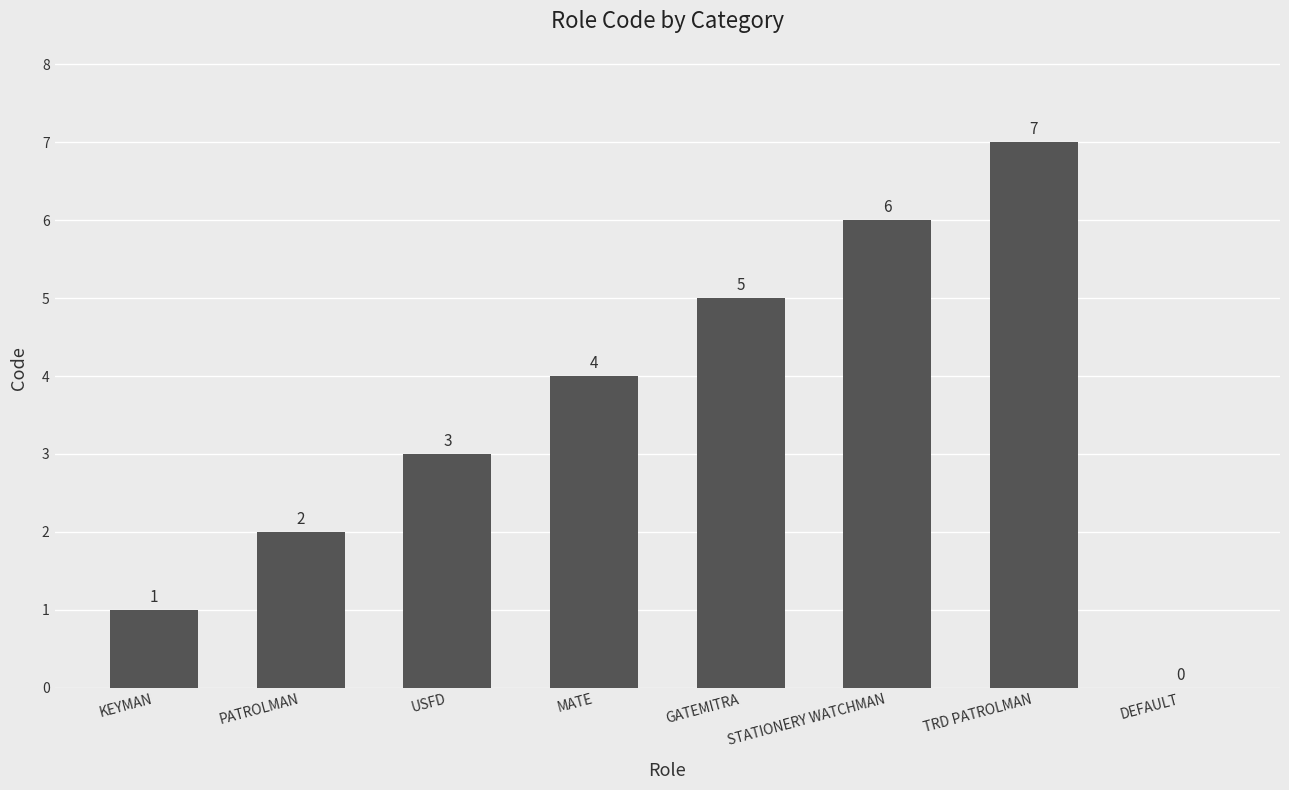

Are the bars grouped side by side (vs. stacked)?

No